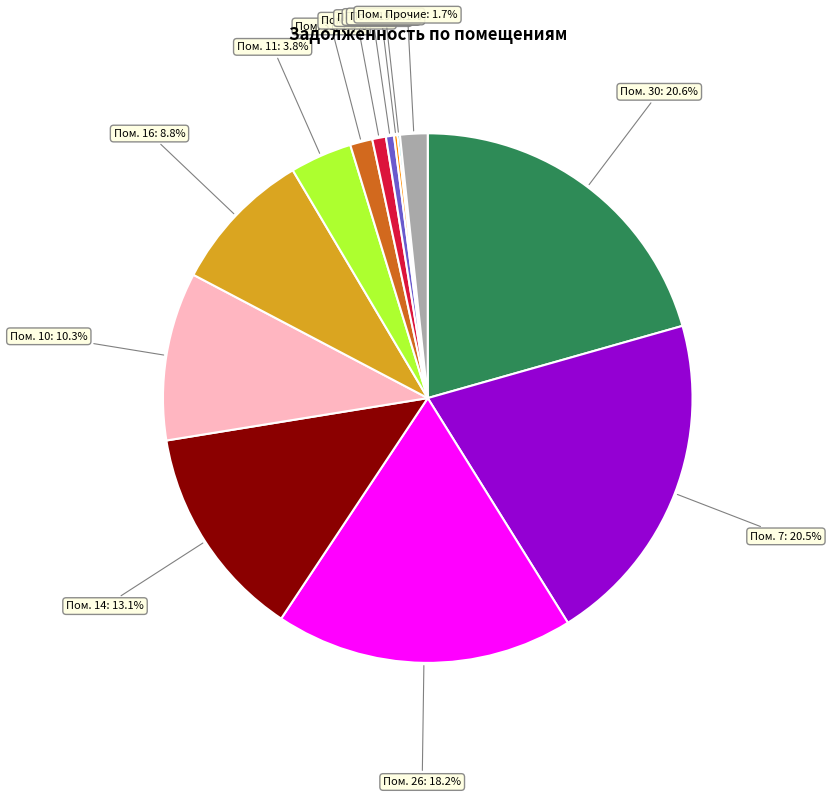

Which has a higher value, Пом. 26: 18.2% or Пом. 7: 20.5%?

Пом. 7: 20.5%